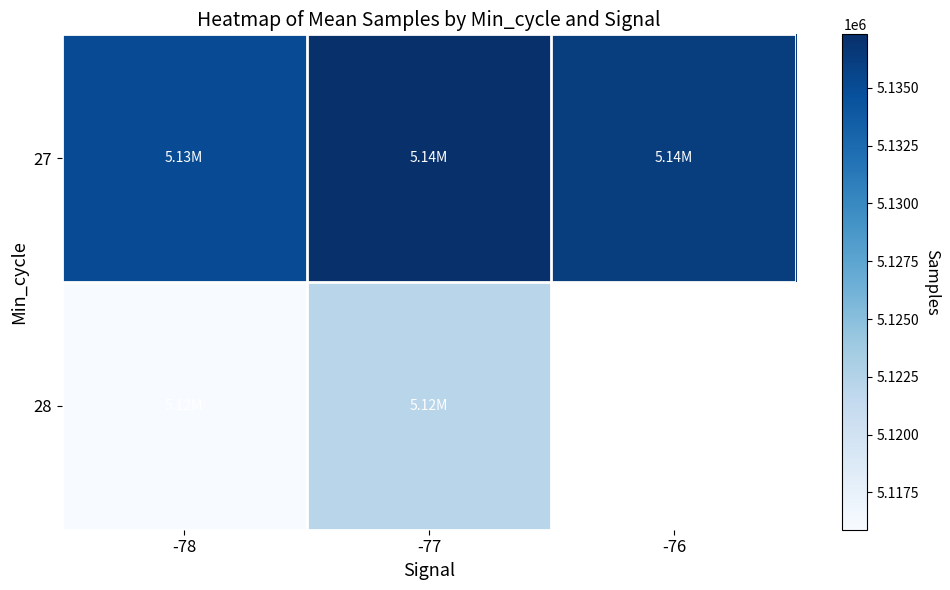

Read the 28 value at -78.

5115890.2